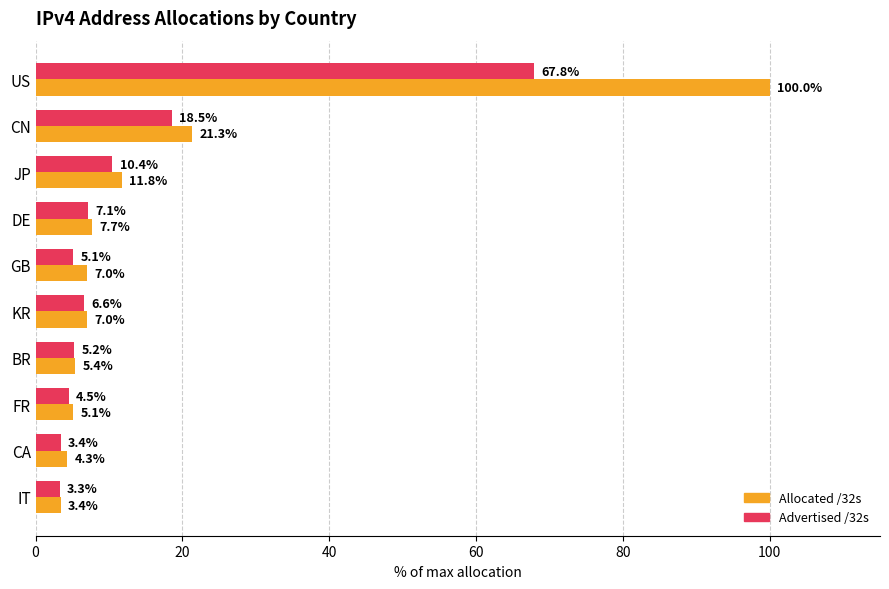

Read the Allocated /32s value at CA.

4.3